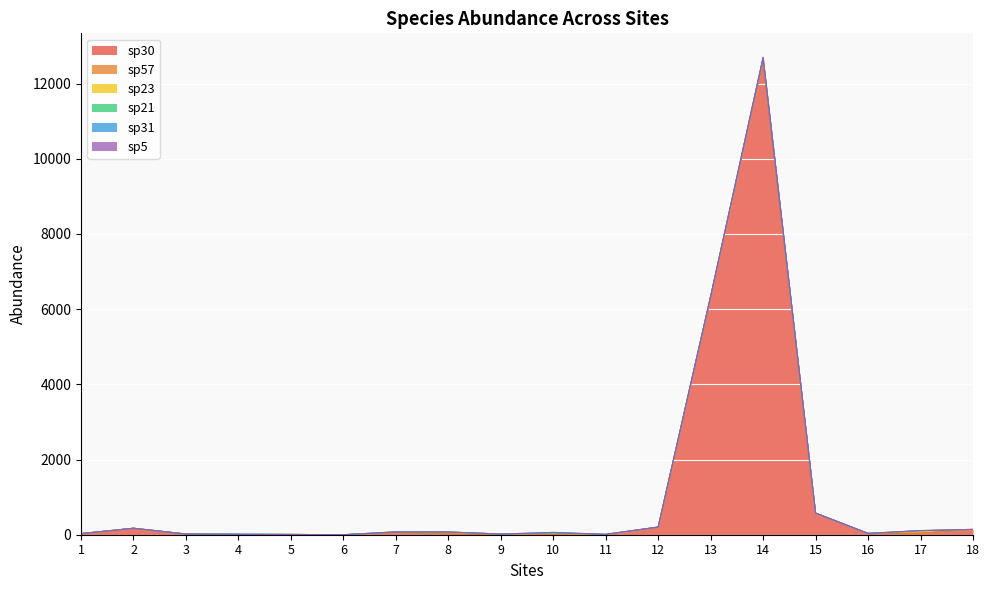

After their last crossing, which series has the higher values: sp23 or sp31?

sp31